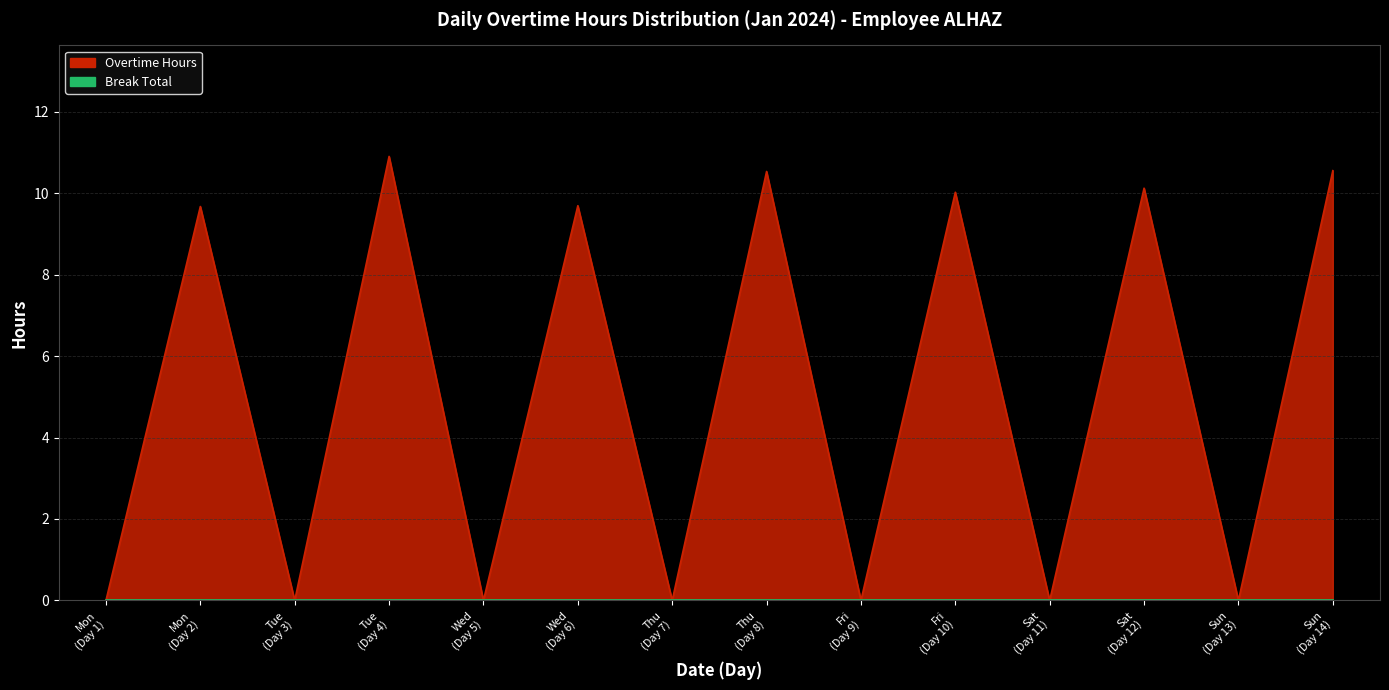

What is the maximum value shown in the chart?

10.9